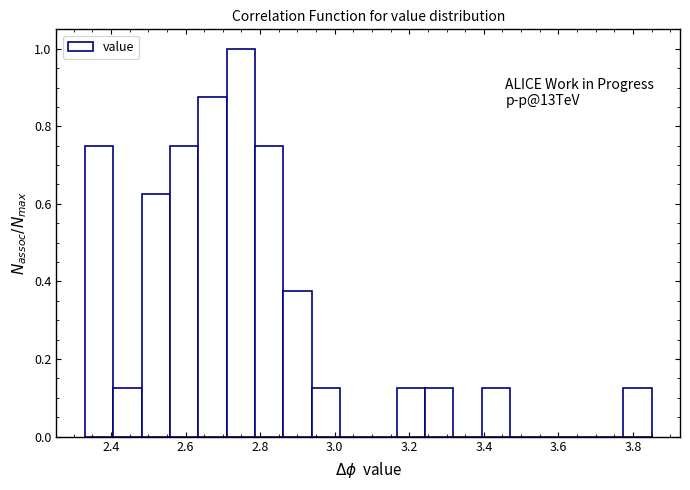

Read against the x-axis, roughly where is the centre of the tallest bar?

2.74